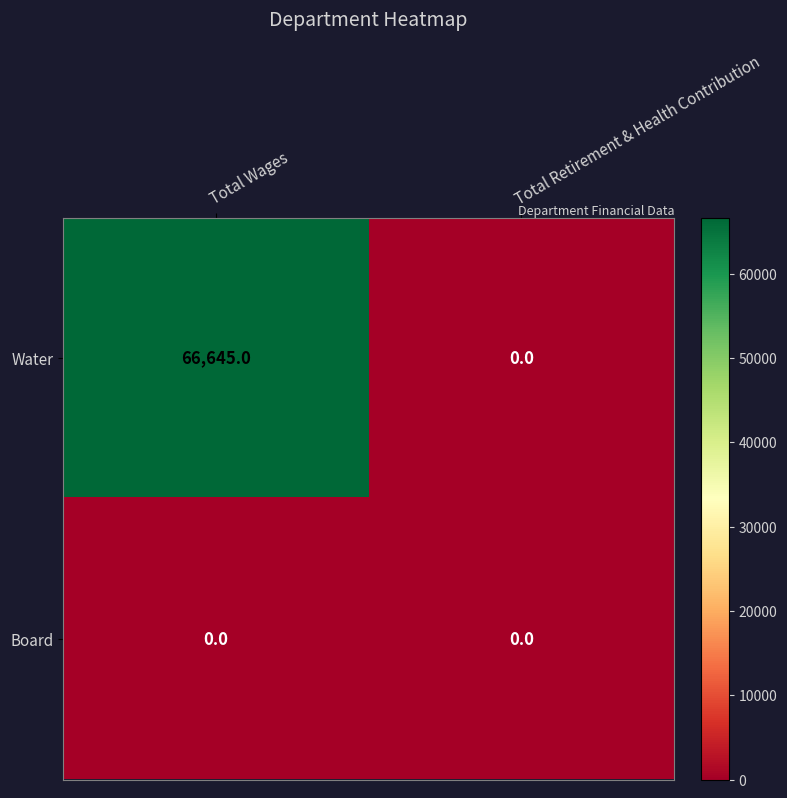

What is the difference between the highest and lowest values at Total Wages?

66645